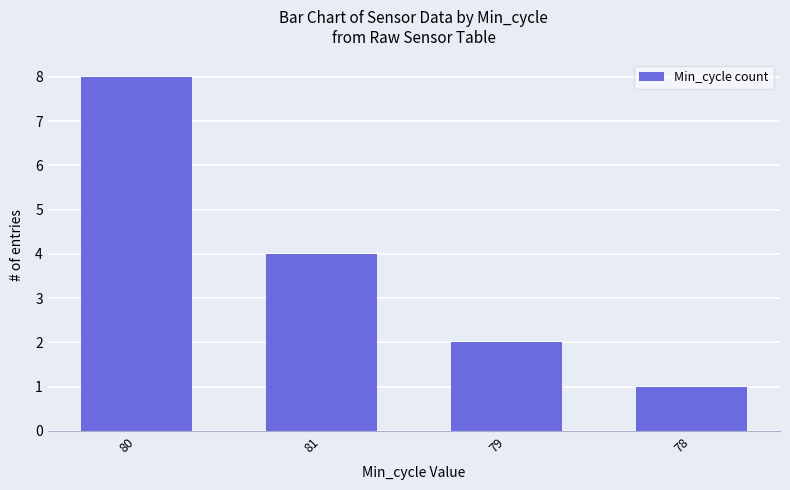

What is the value of the 3rd bar from the left?

2